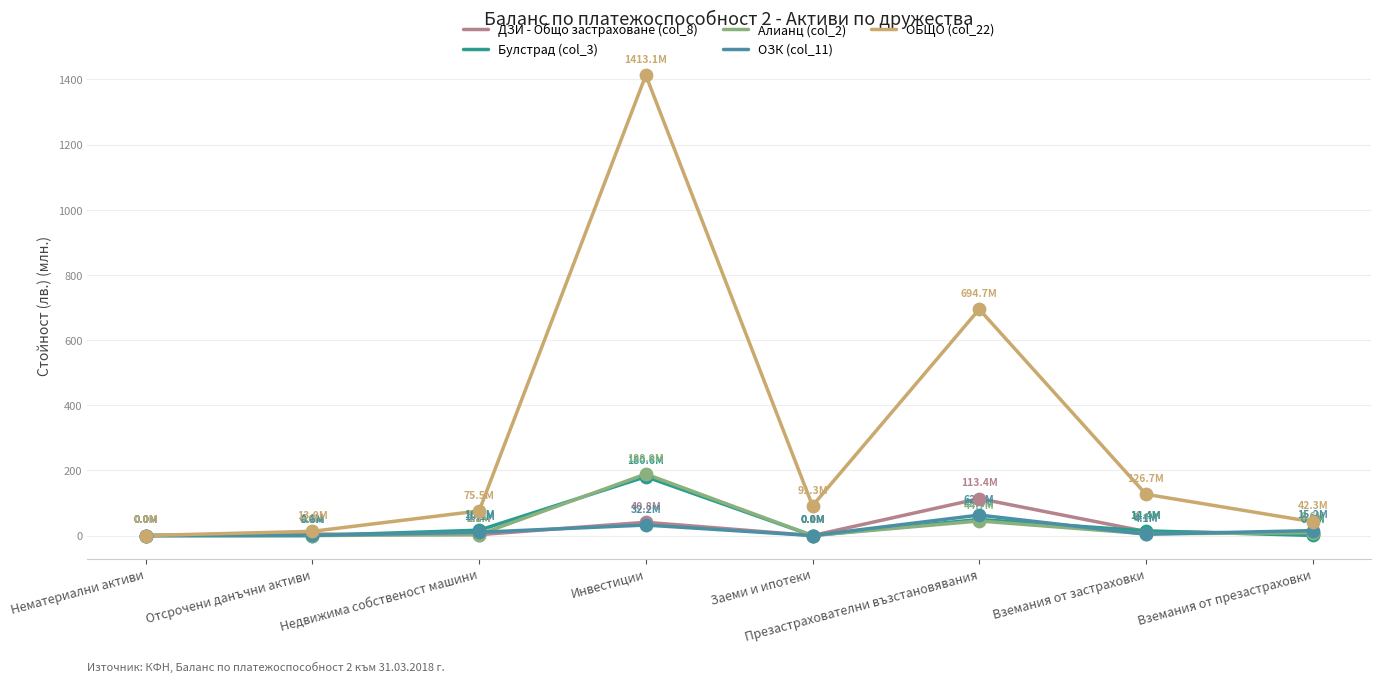

At how many categories does at least one series exceed 580?

2